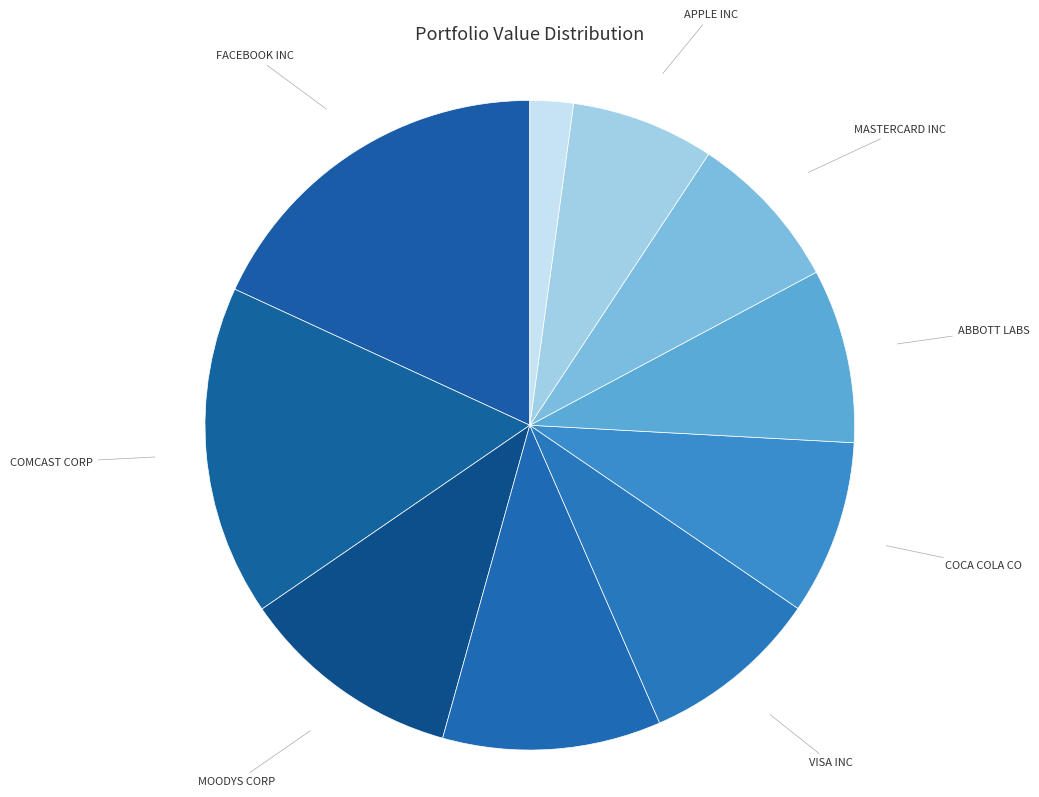

Which category has the biggest portion of the pie?

FACEBOOK INC